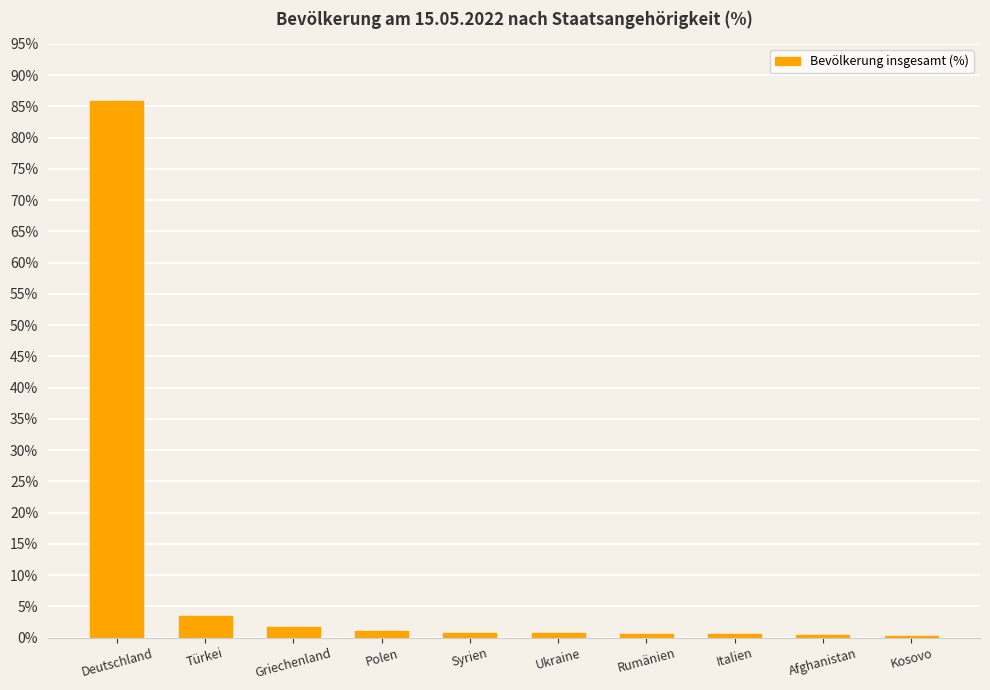

What position from the right is Türkei?

9